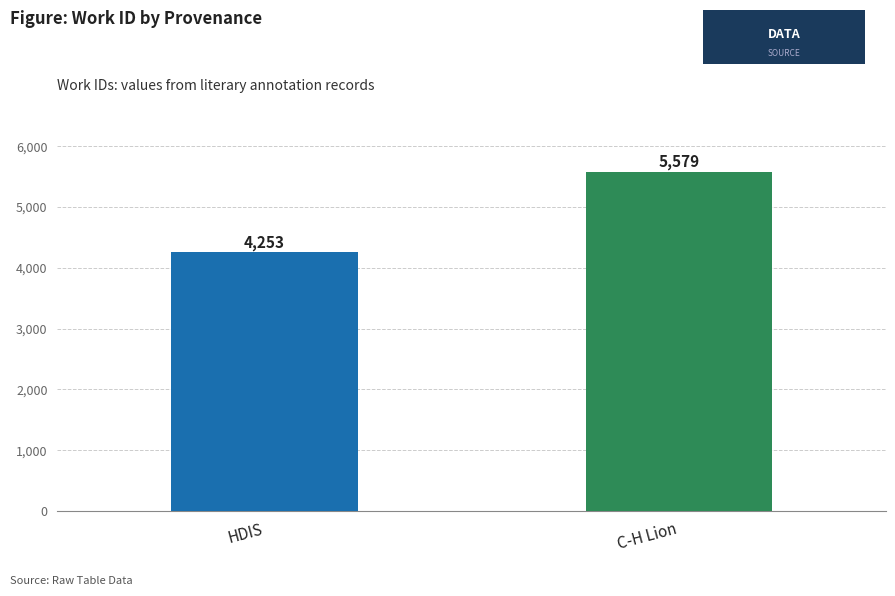

The chart shows a value of 4253 at HDIS. True or false?

True